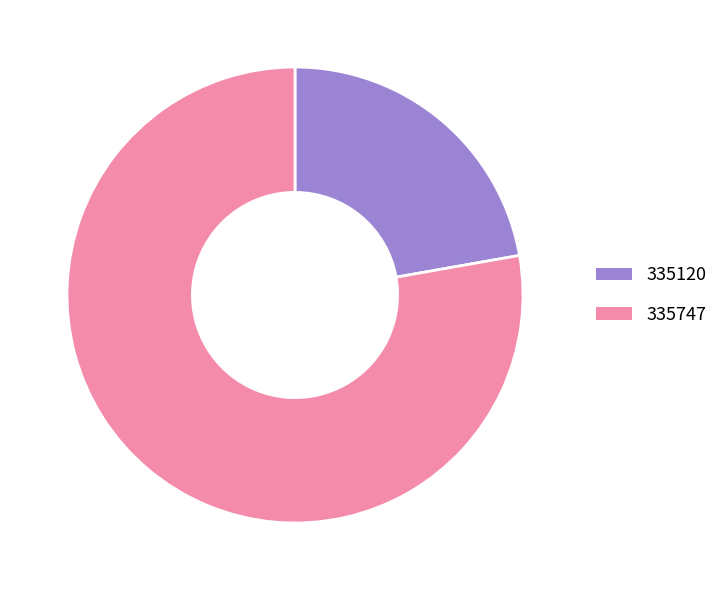

Which slice is the largest?

335747